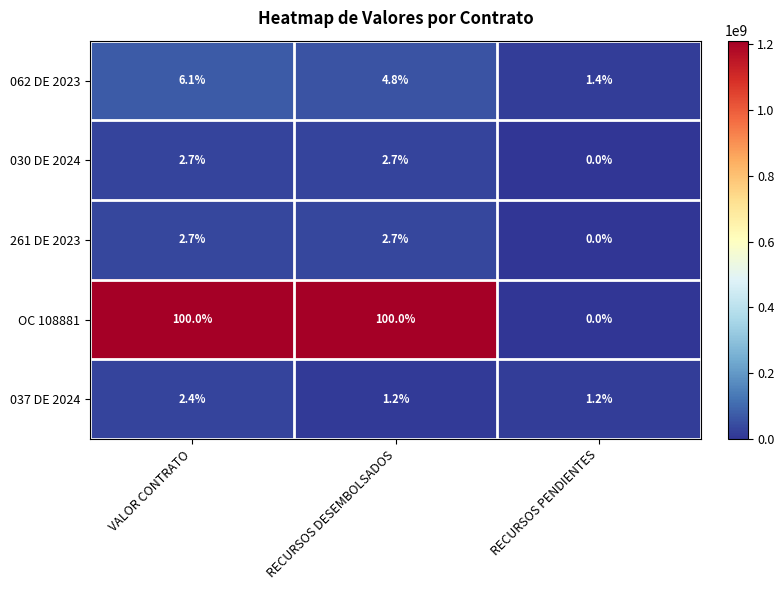

What is the lowest value of the 037 DE 2024 series?

1.2